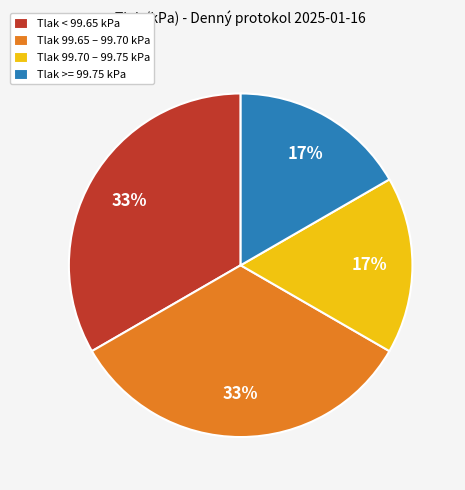

Is there a majority slice in this chart?

No